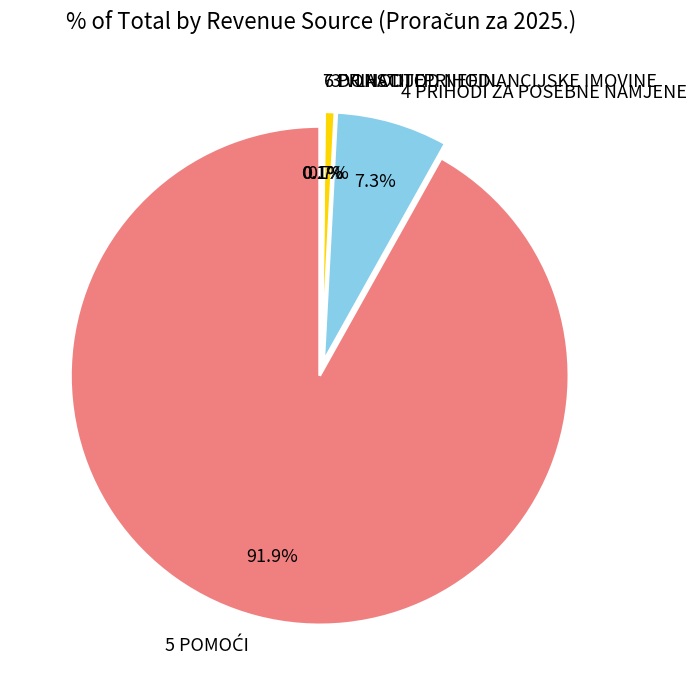

How many segments does this pie chart have?

5